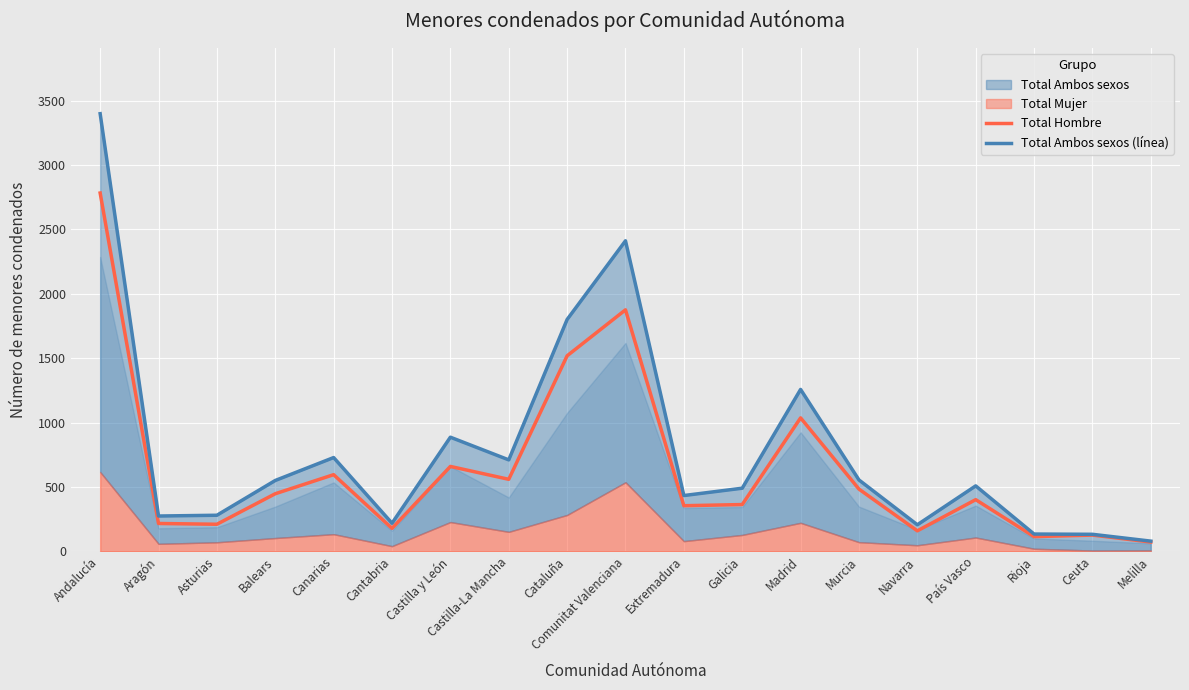

What is the difference between the highest and lowest values at Castilla-La Mancha?

151